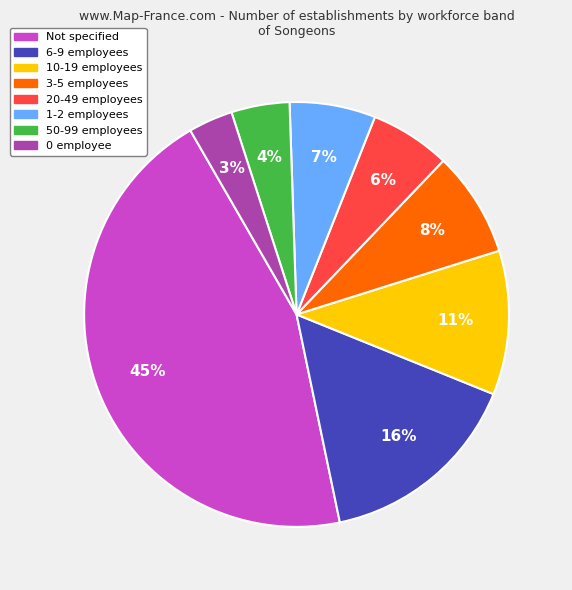

How many slices are in this pie chart?

8